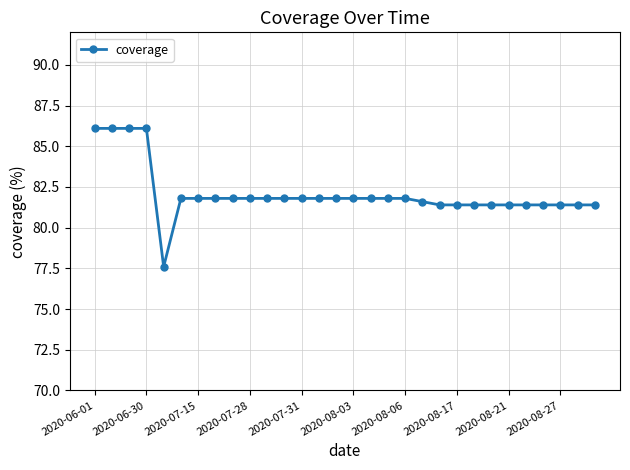

What is the average value?

82.1